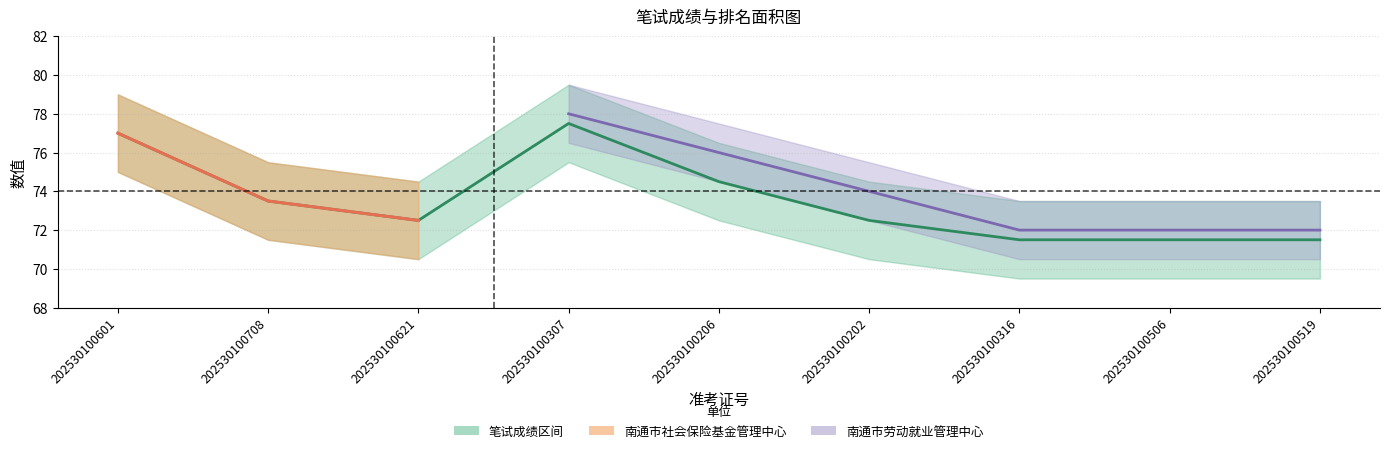

True or false: the data shows 72.5 at 202530100621.

True